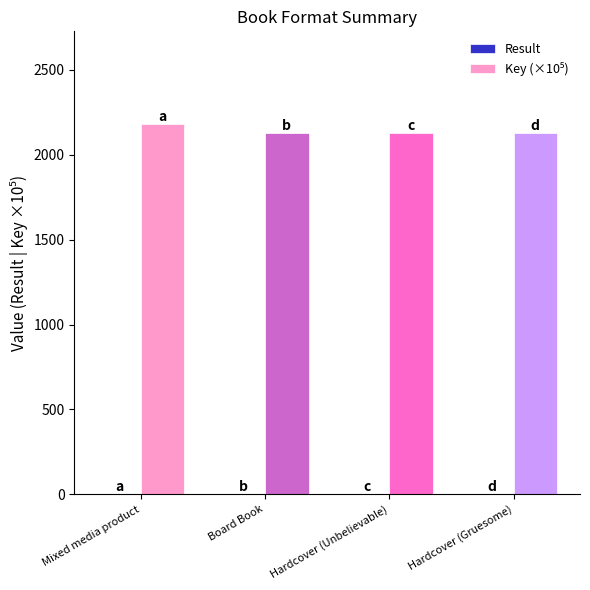

The value of Key (×10⁵) at Board Book is 2126.5. True or false?

True